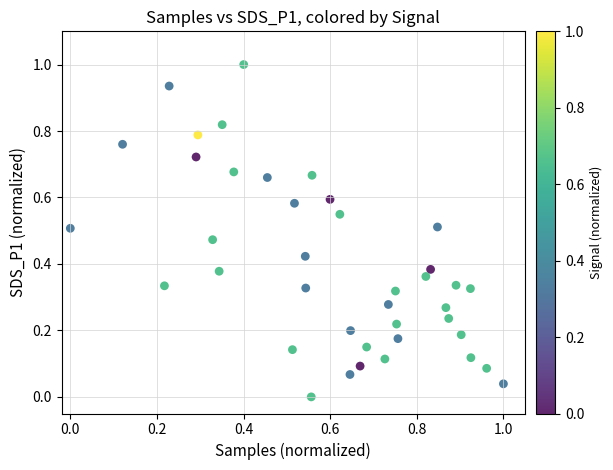

What is the range of Y values (max minus min)?

1.0